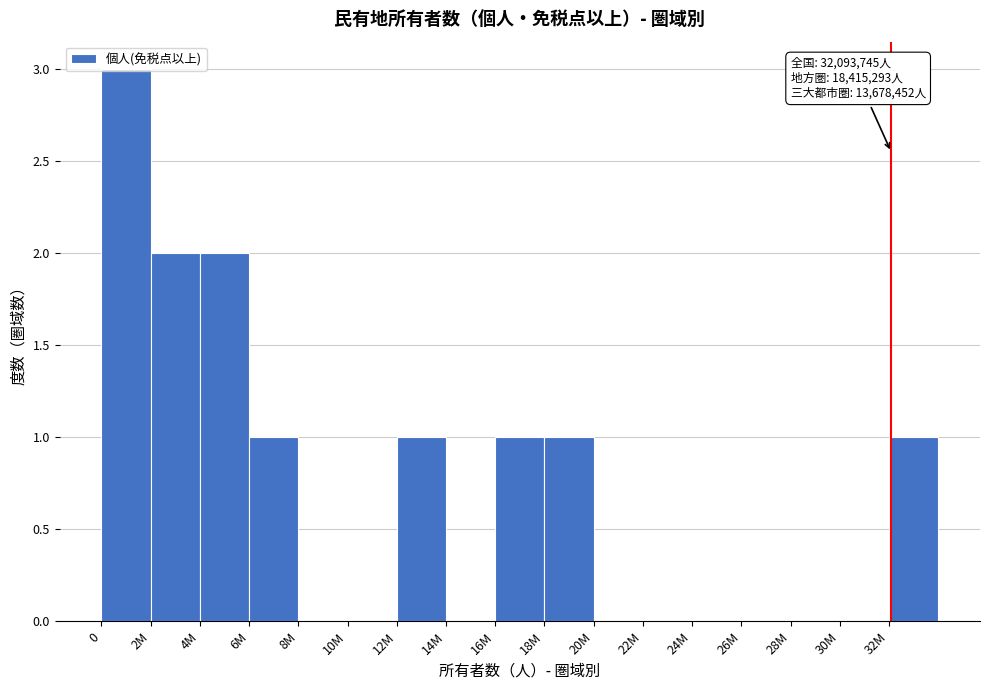

Between 4M and 32M, which is larger?

4M